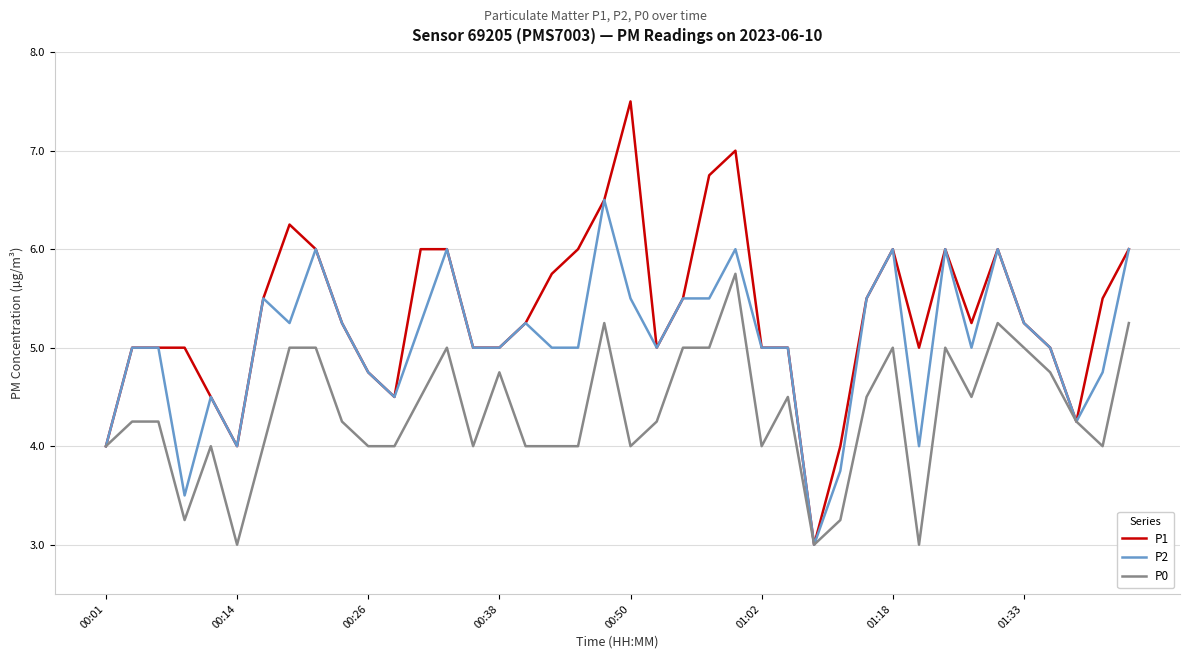

List the series in order of their overall mean, highest first.

P1, P2, P0